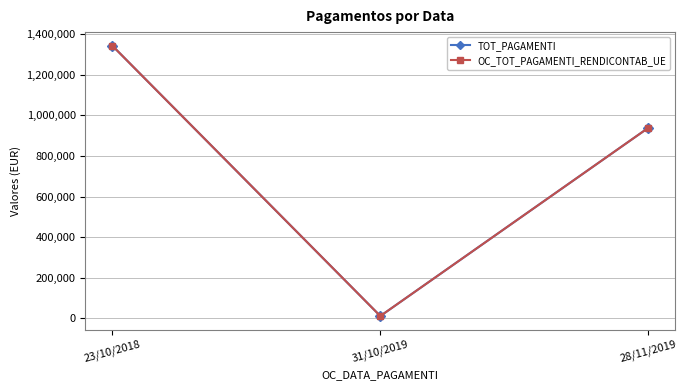

What is the sum of all TOT_PAGAMENTI values?

2293399.8